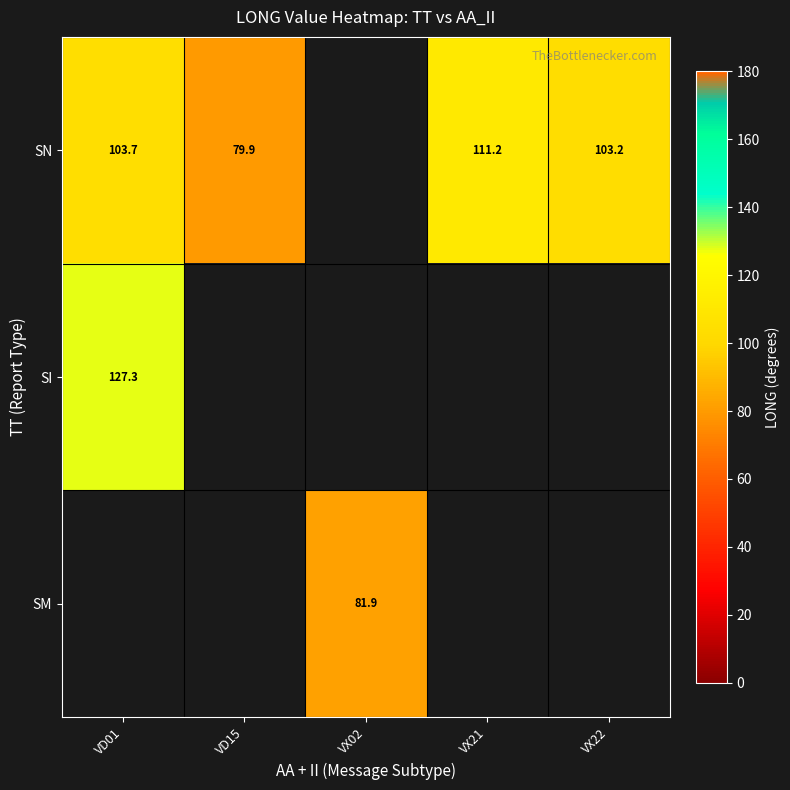

How many categories are shown in the chart?

5